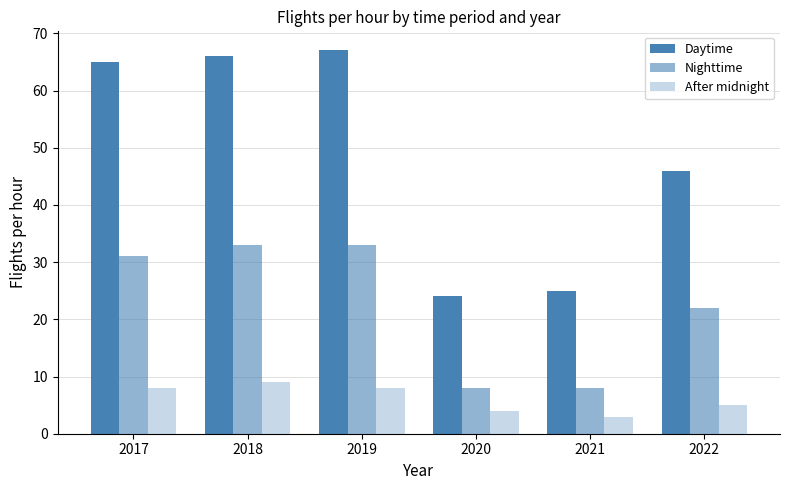

How many bars are there in total?

18